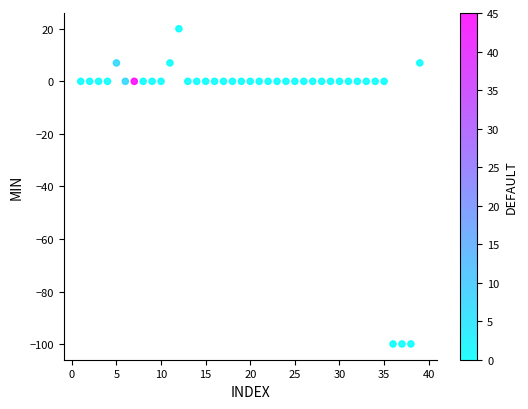

What is the range of X values (max minus min)?

38.0